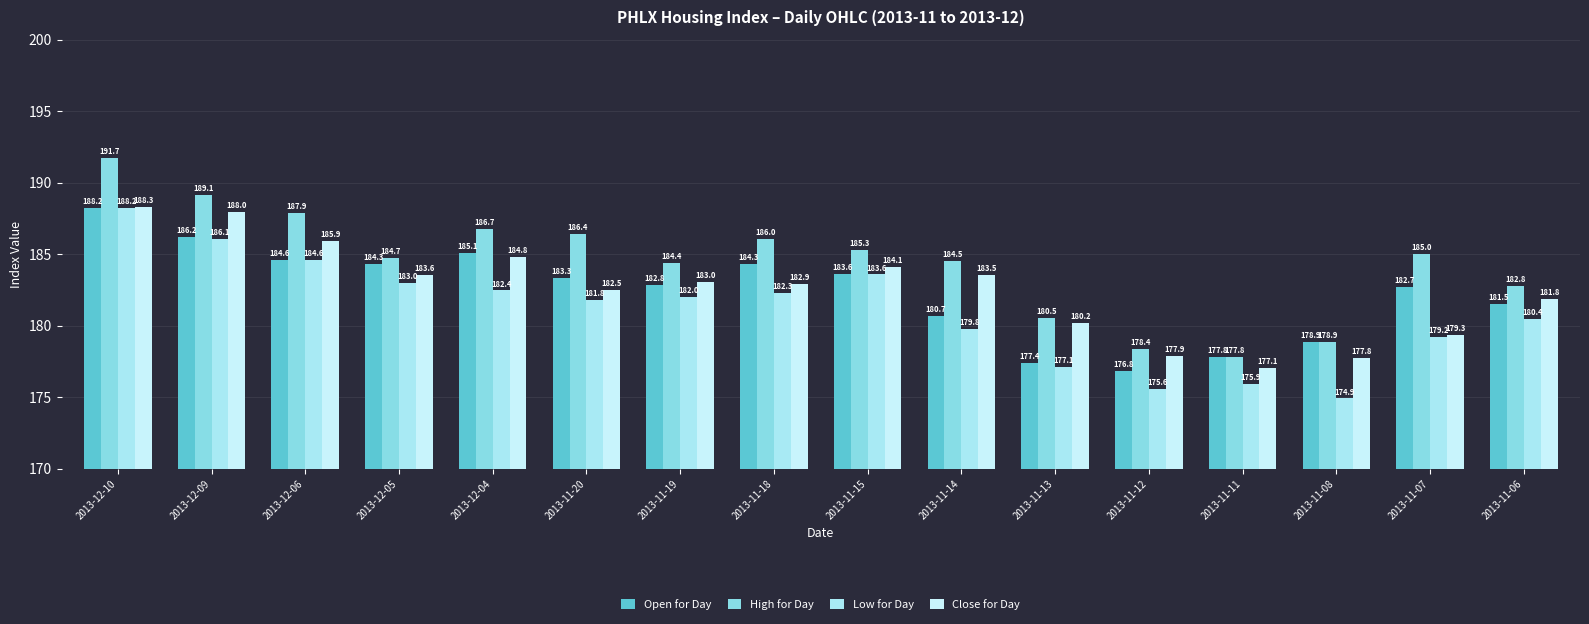

Rank the series by their maximum value, from highest to lowest.

High for Day, Close for Day, Open for Day, Low for Day